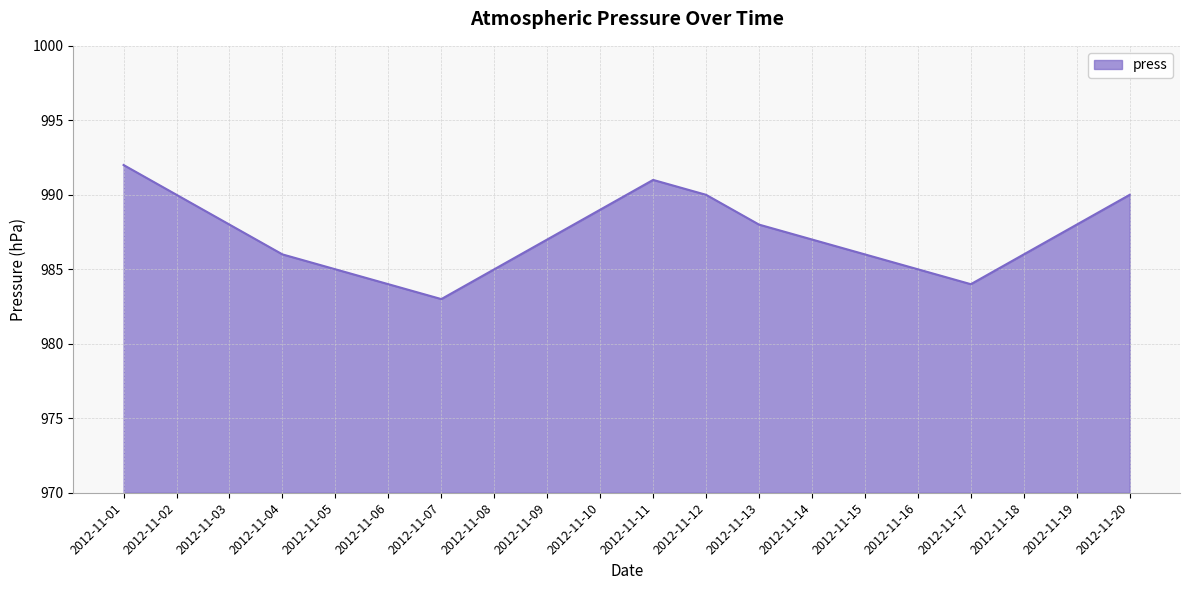

Does the chart display data point markers on the line(s)?

No